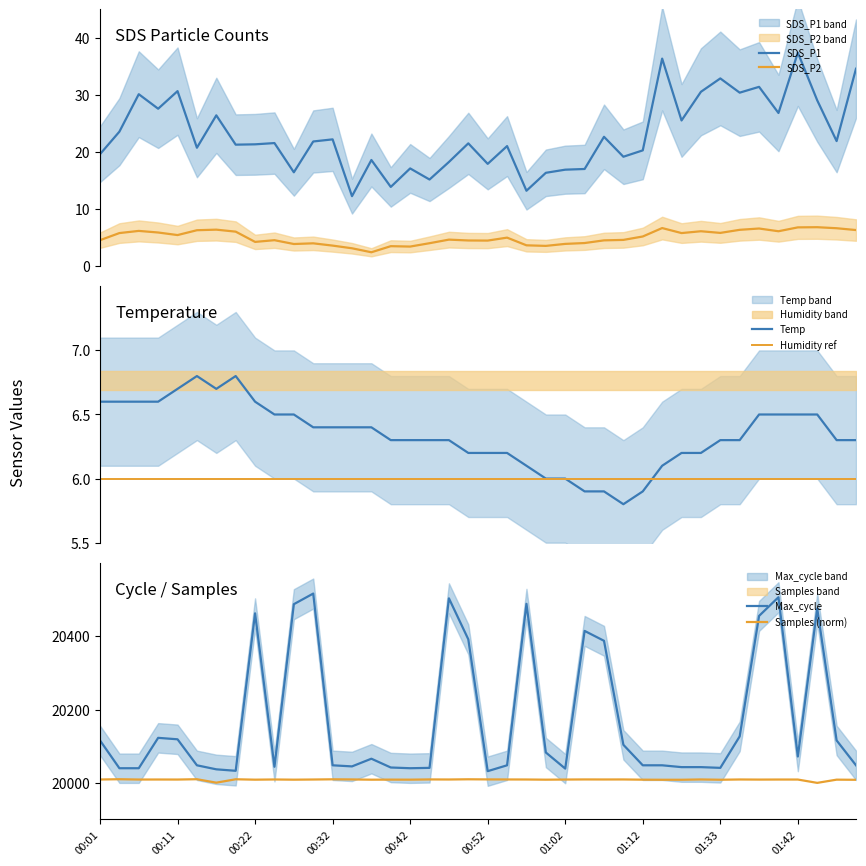

True or false: Humidity ref has more than 1 interior local peaks.

False